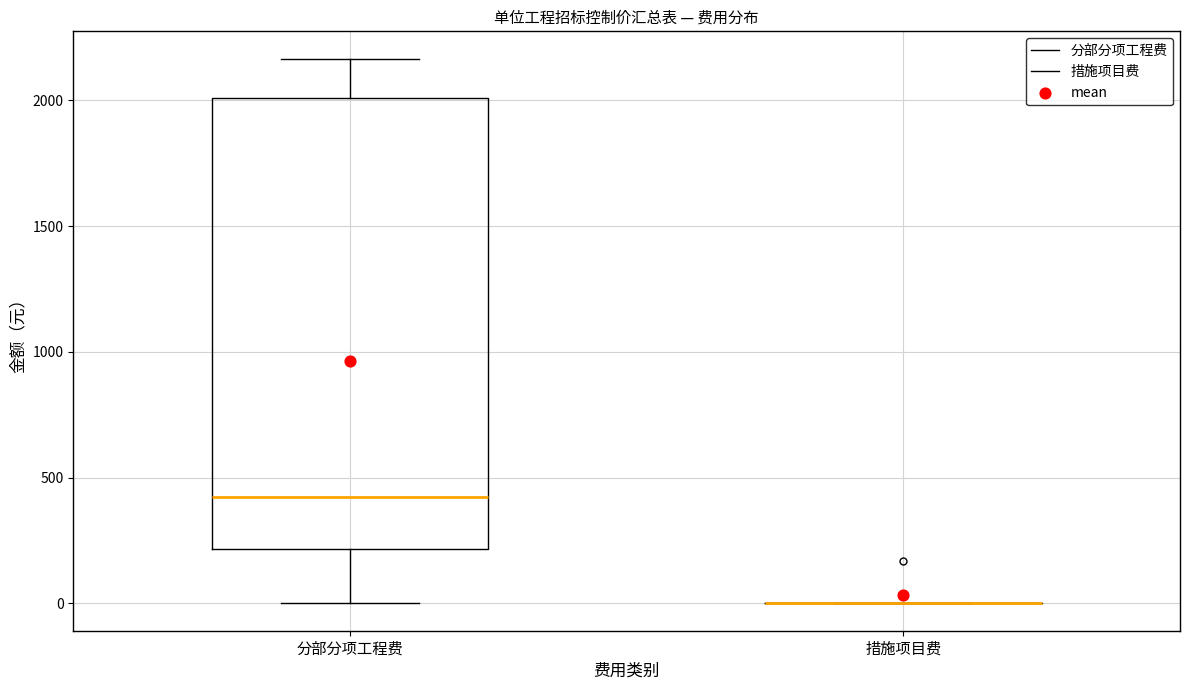

Comparing the boxes themselves (not the whiskers), which one is the tallest?

分部分项工程费